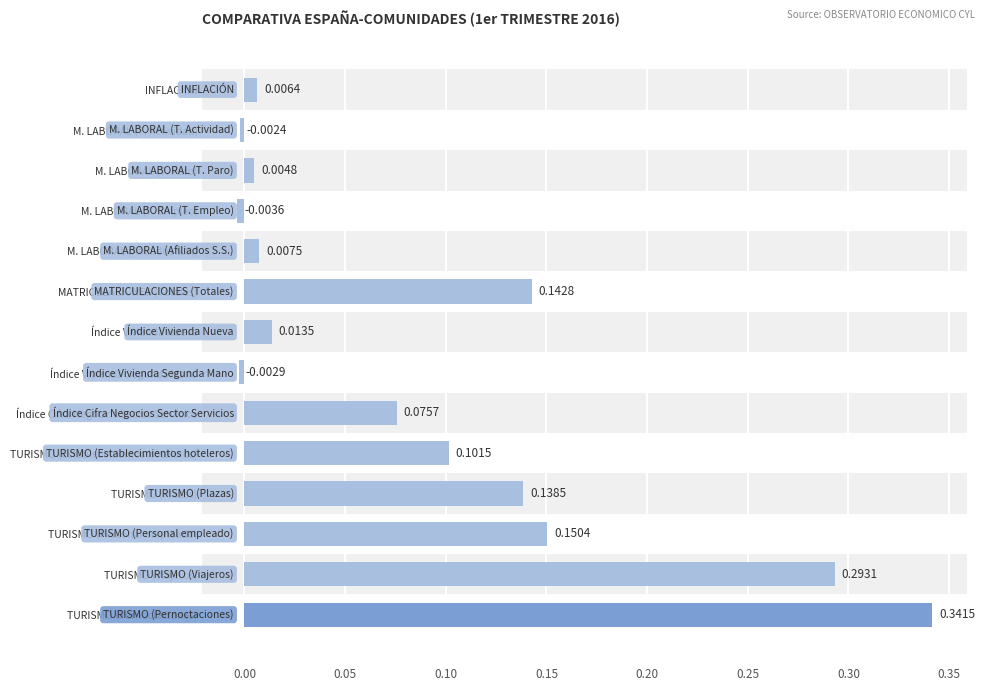

Rank the categories by value from highest to lowest.

TURISMO (Pernoctaciones), TURISMO (Viajeros), TURISMO (Personal empleado), MATRICULACIONES (Totales), TURISMO (Plazas), TURISMO (Establecimientos hoteleros), Índice Cifra Negocios Sector Servicios, Índice Vivienda Nueva, M. LABORAL (Afiliados S.S.), INFLACIÓN, M. LABORAL (T. Paro), M. LABORAL (T. Actividad), Índice Vivienda Segunda Mano, M. LABORAL (T. Empleo)